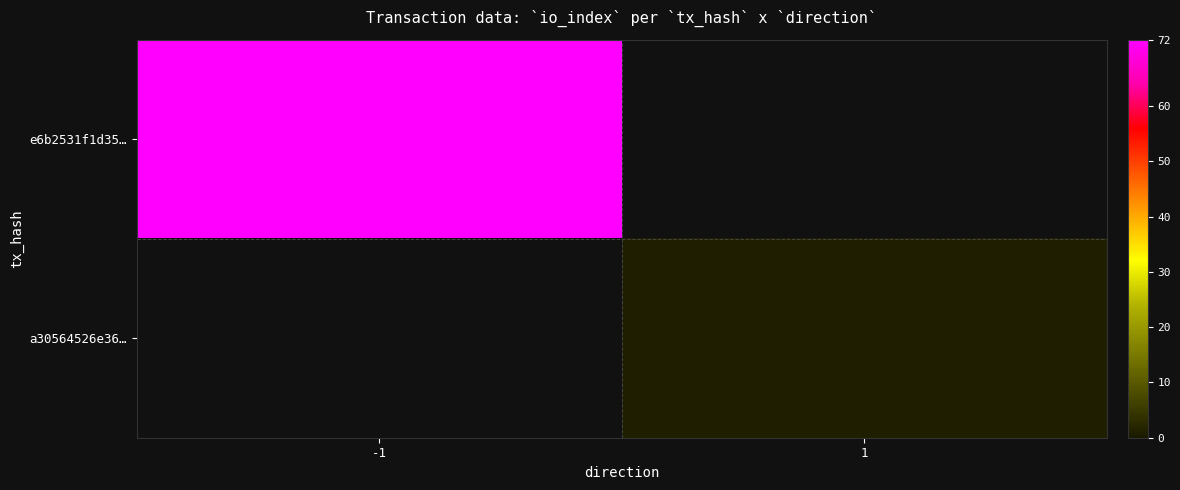

Reading left to right, list all the values displayed in this chart.

e6b2531f1d35…: -1=72	1=0
a30564526e36…: -1=0	1=1